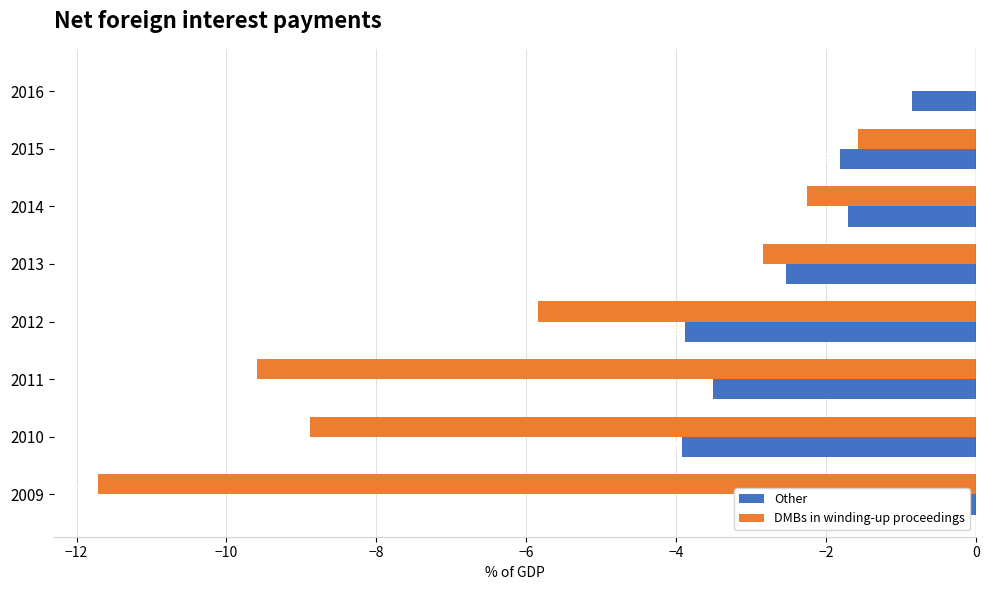

What are all the series names shown in the legend?

Other, DMBs in winding-up proceedings